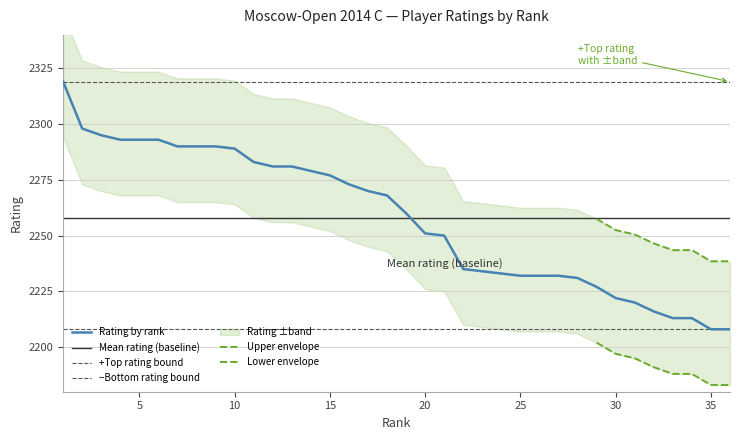

What is the change in value from 10 to 29?

-62